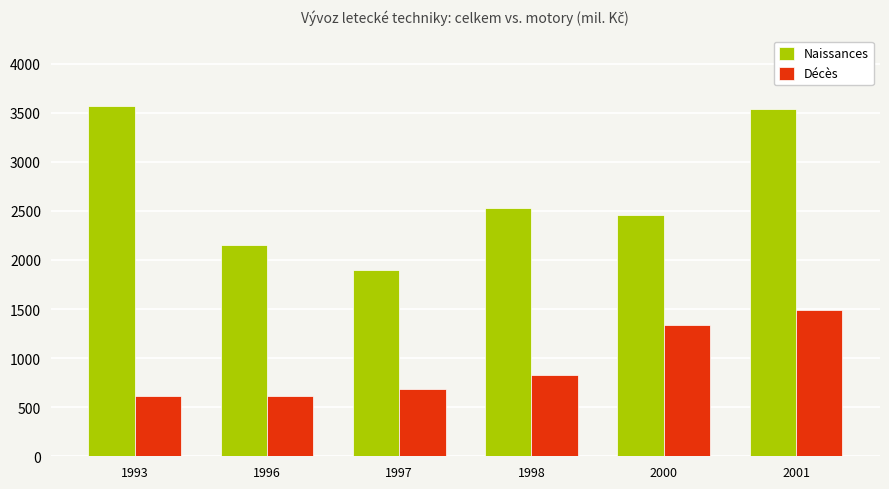

List the series in order of their peak value, highest first.

Naissances, Décès